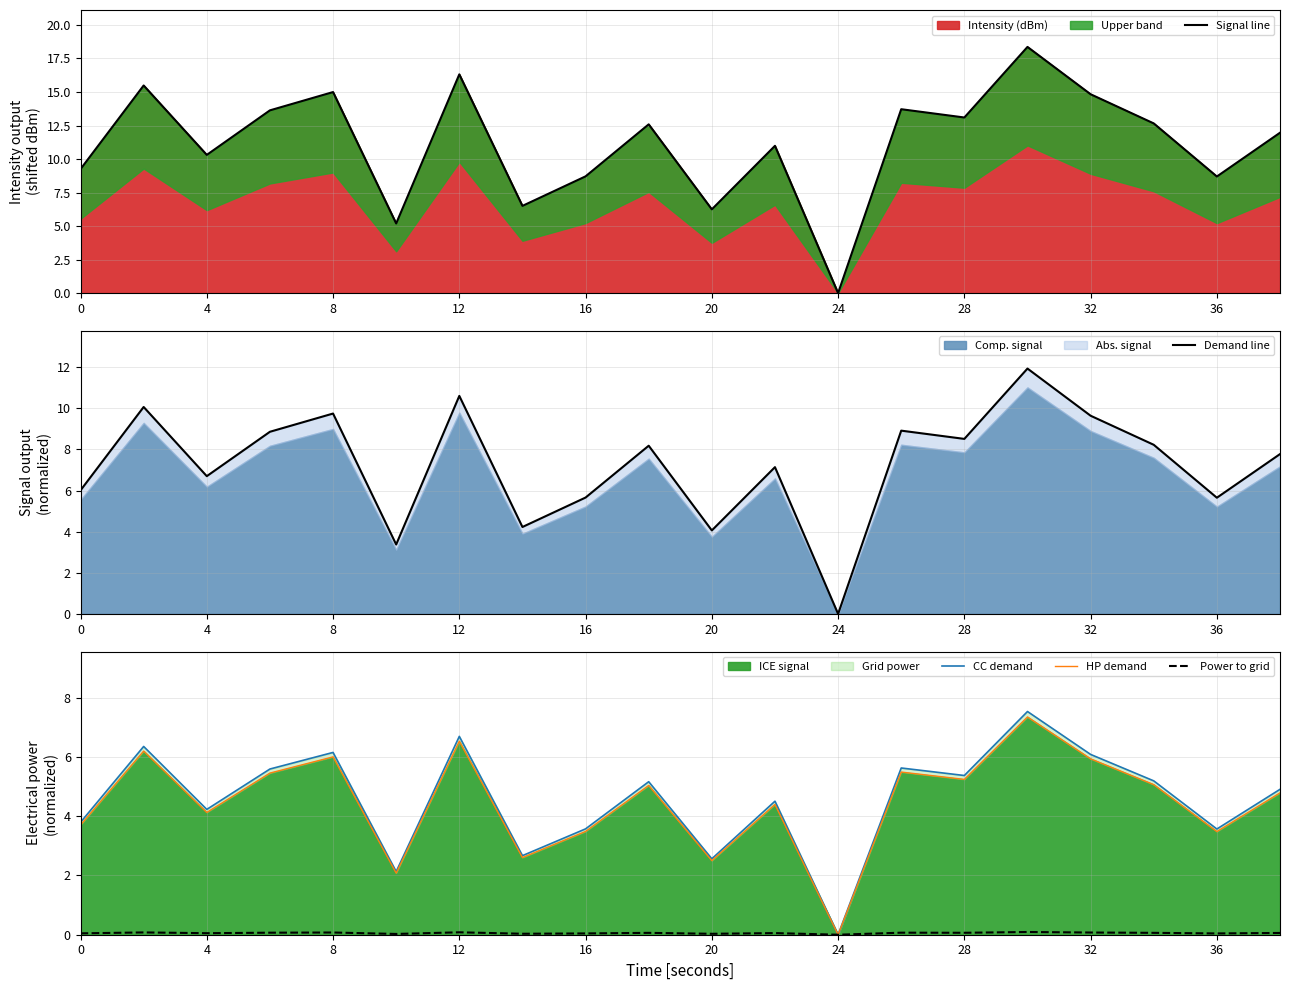

Which category has the lowest value in the Intensity (dBm) series?

24